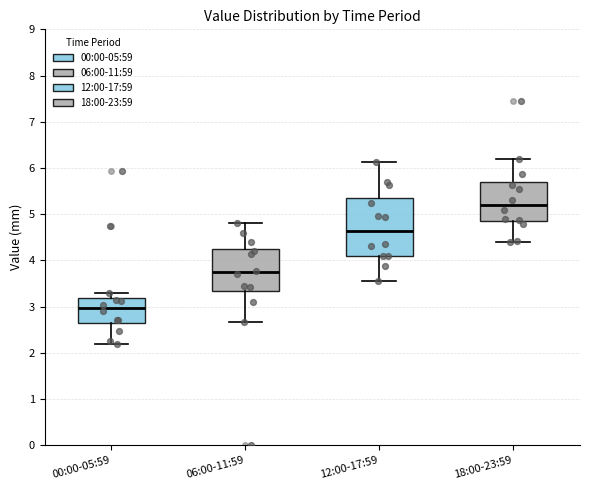

Which box's median line is the lowest?

00:00-05:59